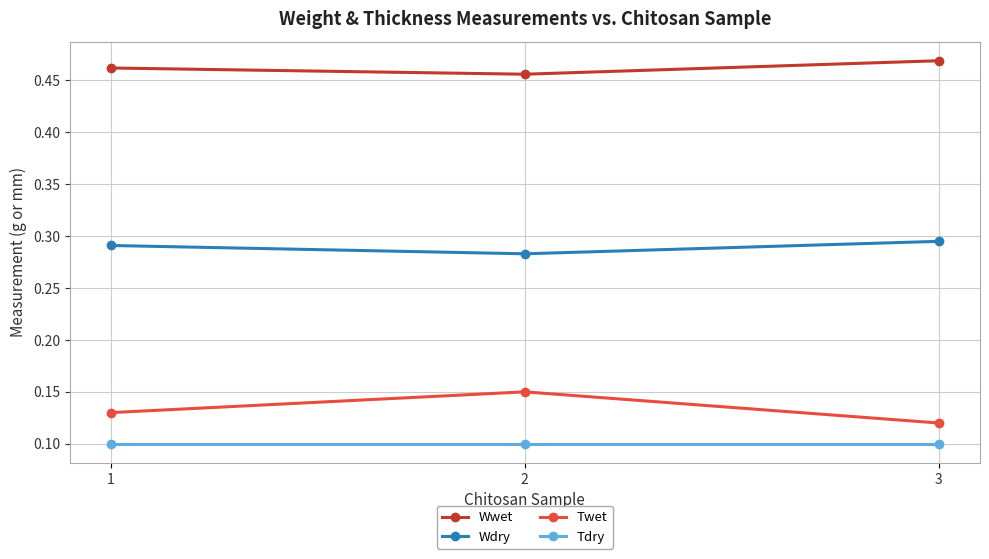

True or false: Wwet has a value of 0.8 at 1.

False